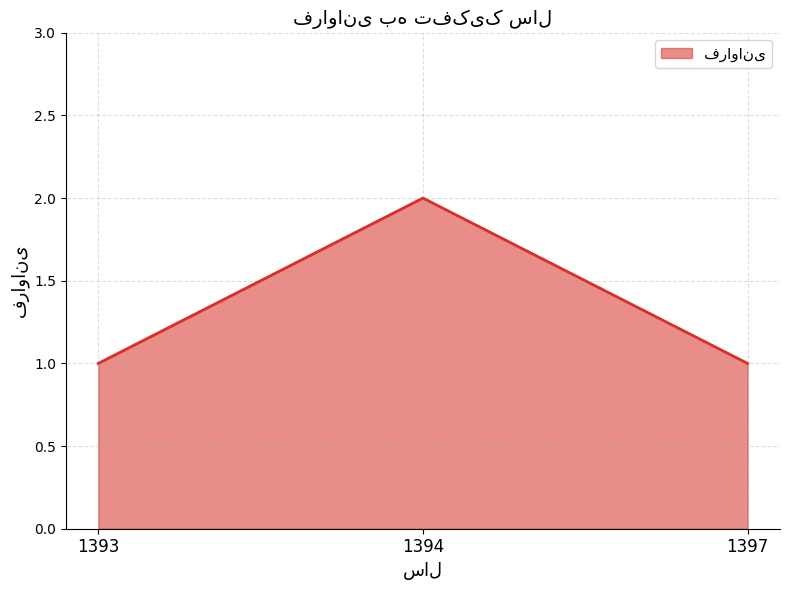

Reading right to left, transcribe all the data shown in this chart.

1397=1	1394=2	1393=1